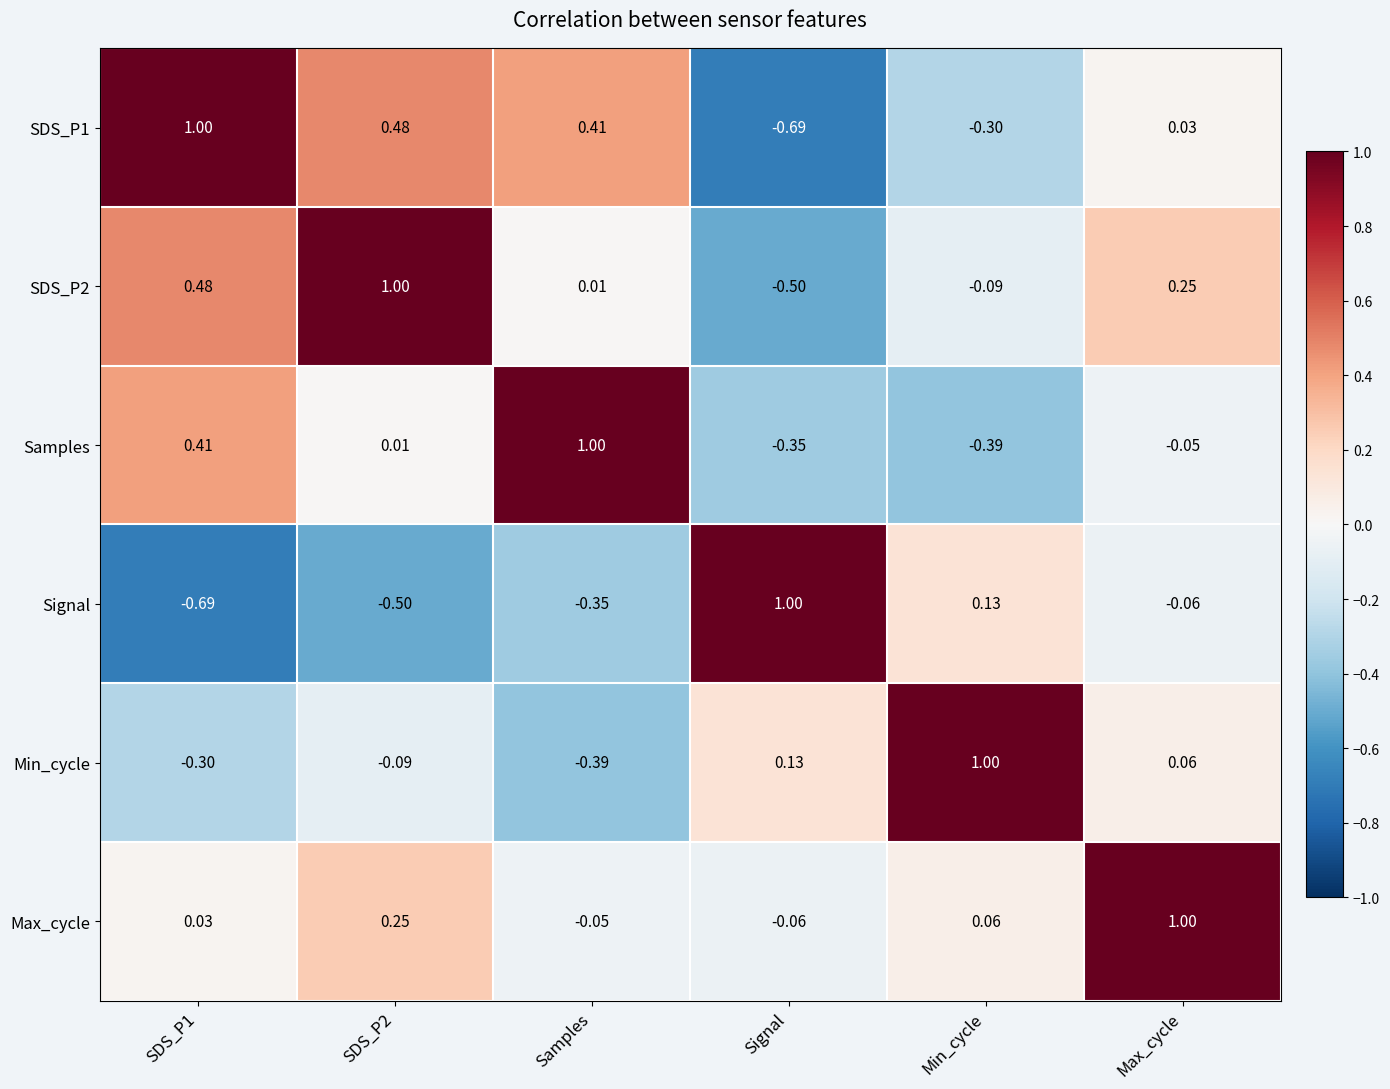

How many values in Signal are below zero?

4